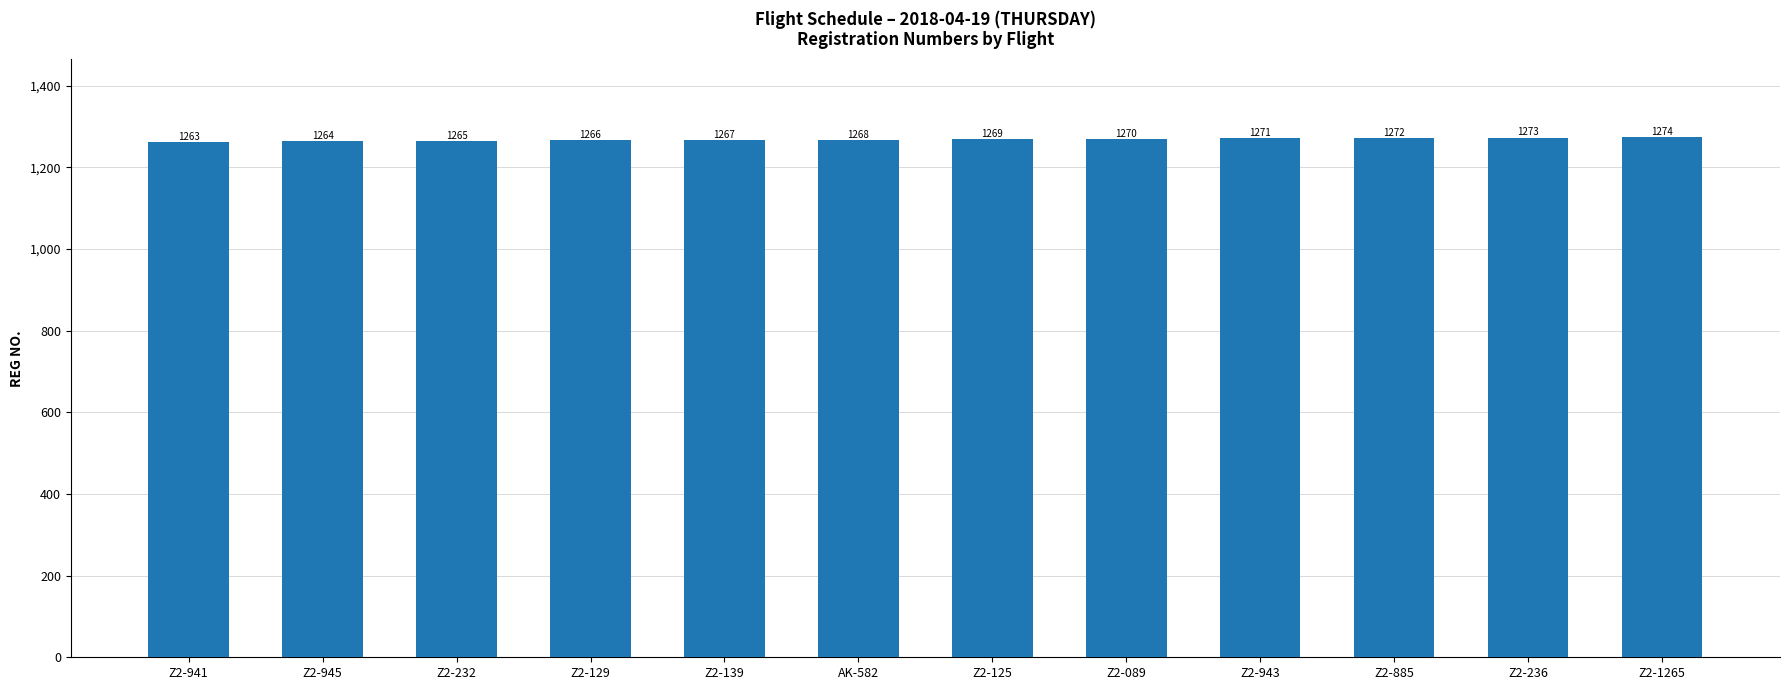

What is the ratio of the value at Z2-089 to the value at AK-582?

1.0